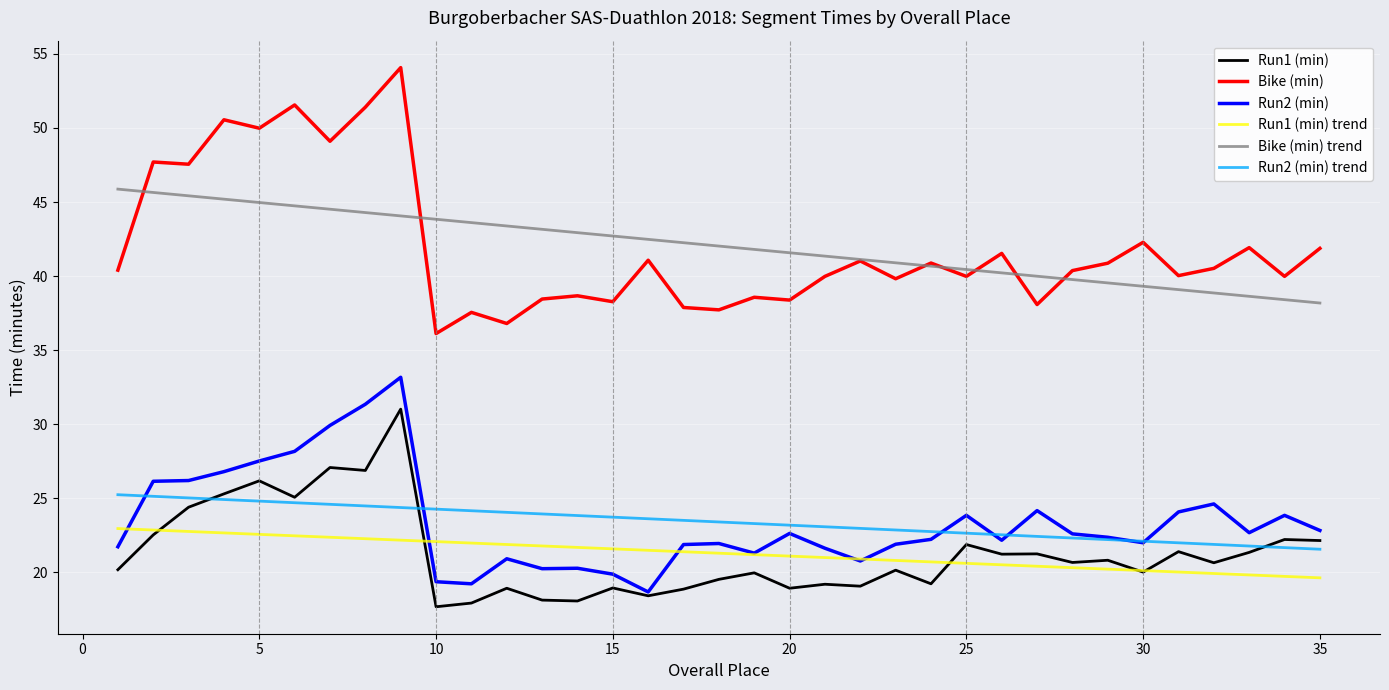

What are all the series names shown in the legend?

Run1 (min), Bike (min), Run2 (min), Run1 (min) trend, Bike (min) trend, Run2 (min) trend